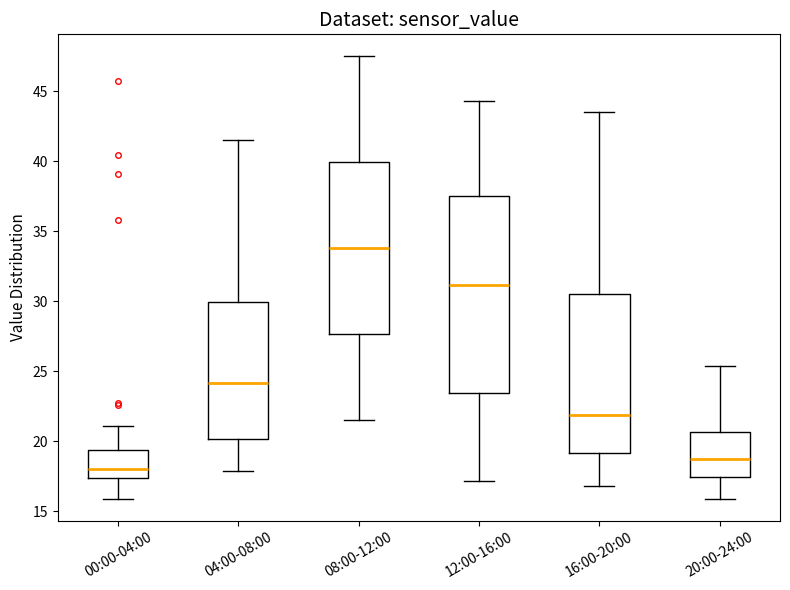

Reading left to right, transcribe this box plot: for each box, give where its median line is, the range the box spans, and where its two whiskers end, as read against the y-axis. The values are not printed on the chart, so give them approximately, as read against the axis.

00:00-04:00: median 18.0, box 17.5 to 19.5, whiskers 16.0 to 21.0
04:00-08:00: median 24.0, box 20.0 to 30.0, whiskers 18.0 to 41.5
08:00-12:00: median 34.0, box 27.5 to 40.0, whiskers 21.5 to 47.5
12:00-16:00: median 31.0, box 23.5 to 37.5, whiskers 17.0 to 44.5
16:00-20:00: median 22.0, box 19.0 to 30.5, whiskers 17.0 to 43.5
20:00-24:00: median 19.0, box 17.5 to 20.5, whiskers 16.0 to 25.5